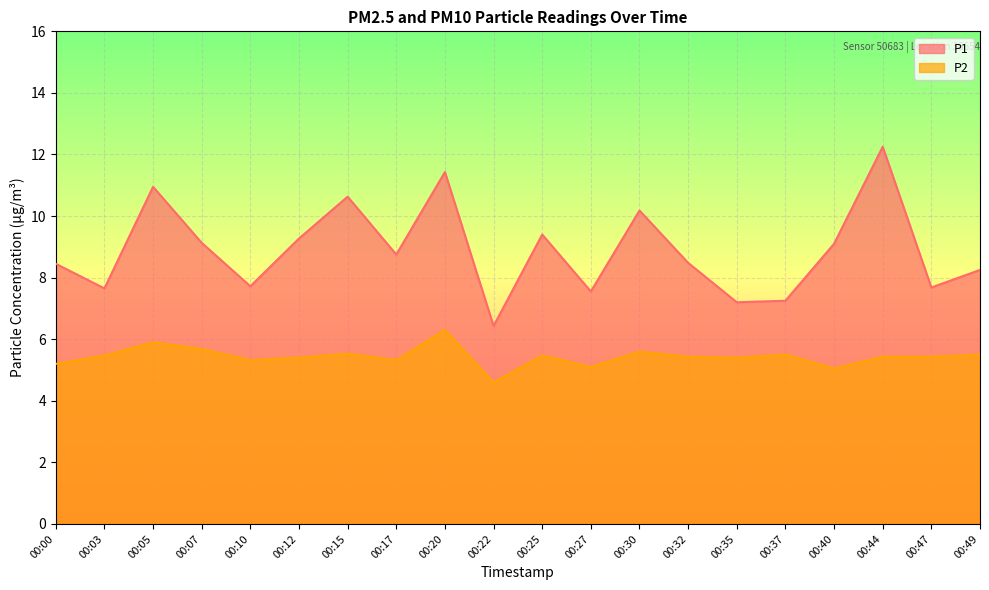

What is the difference between the second highest and second lowest values in the P2 series?

0.9